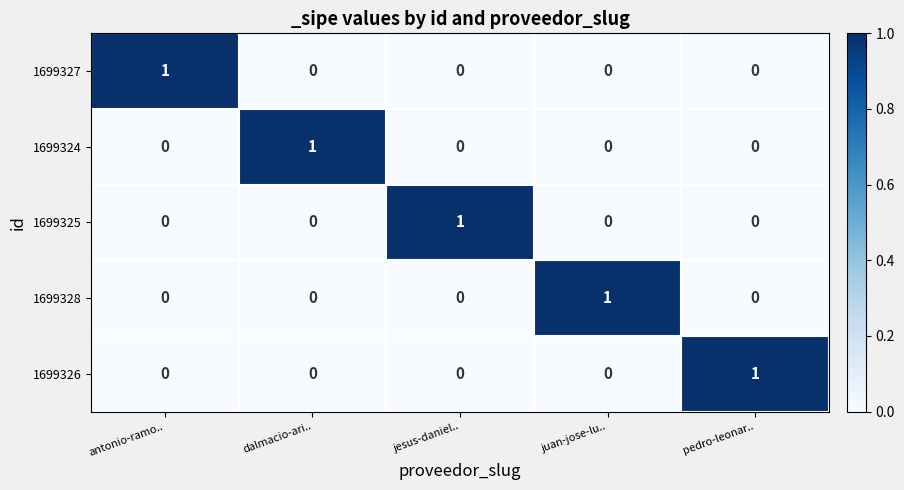

Is it true that 1699328 equals 0 at antonio-ramo..?

True